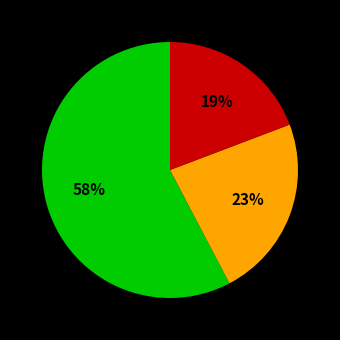

Does any single category account for the majority?

Yes